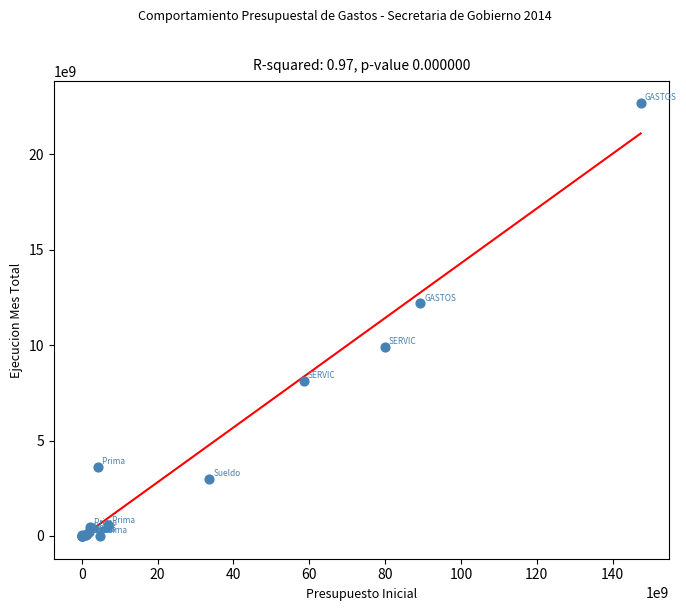

What Y value in the scatter plot is closest to 11350117089?

12185520559.5